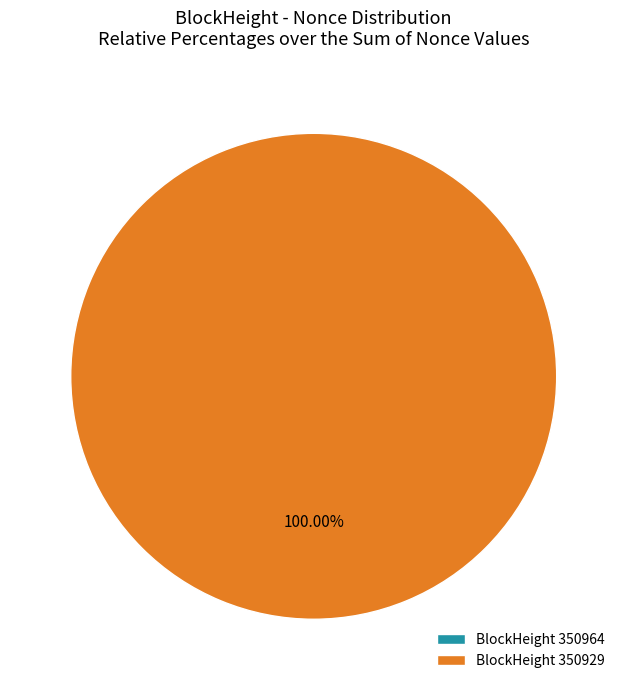

Which category has the smallest portion of the pie?

350964